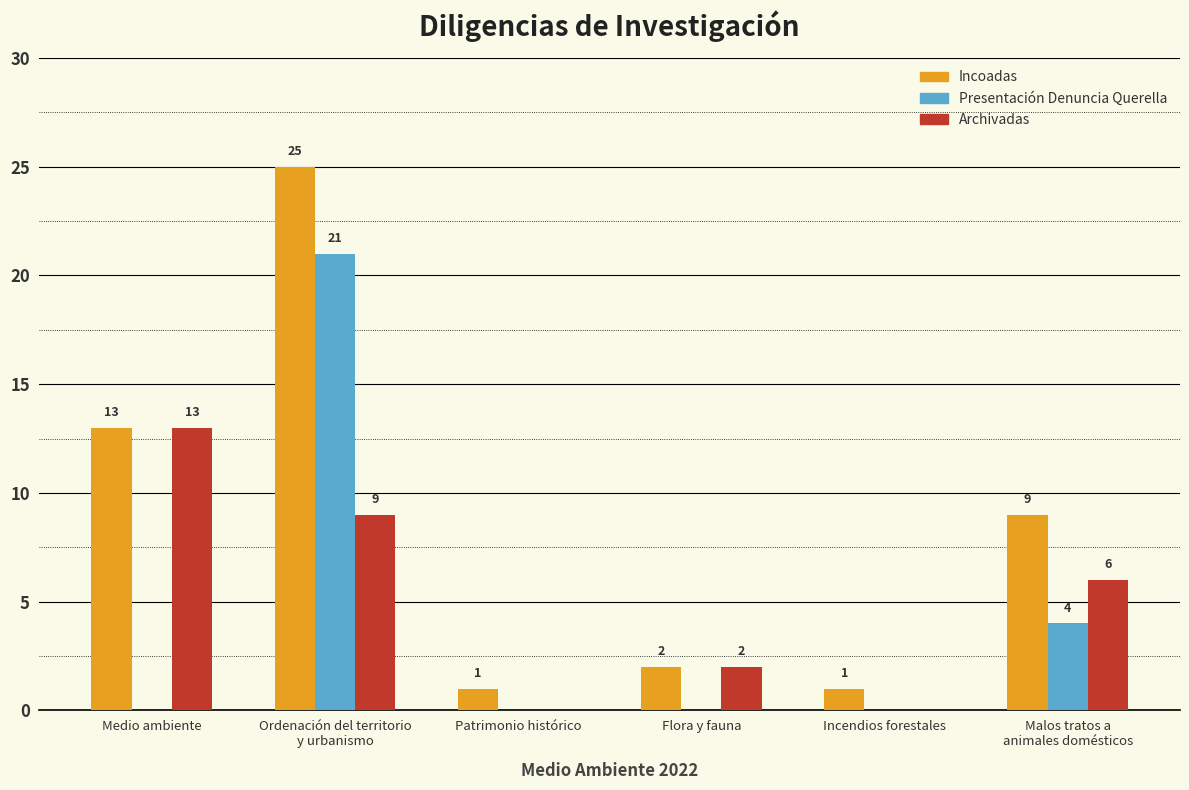

At which label is Incoadas closest to 13?

Medio ambiente